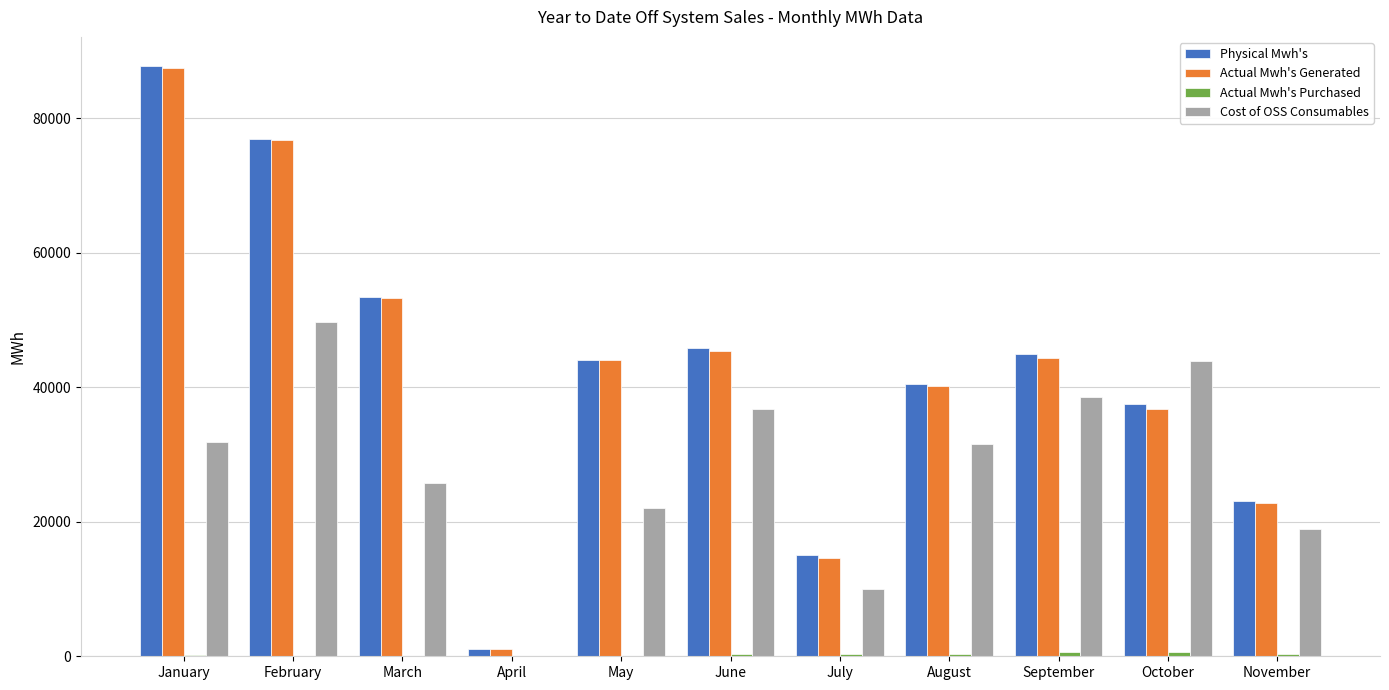

Count the number of data series in this chart.

4